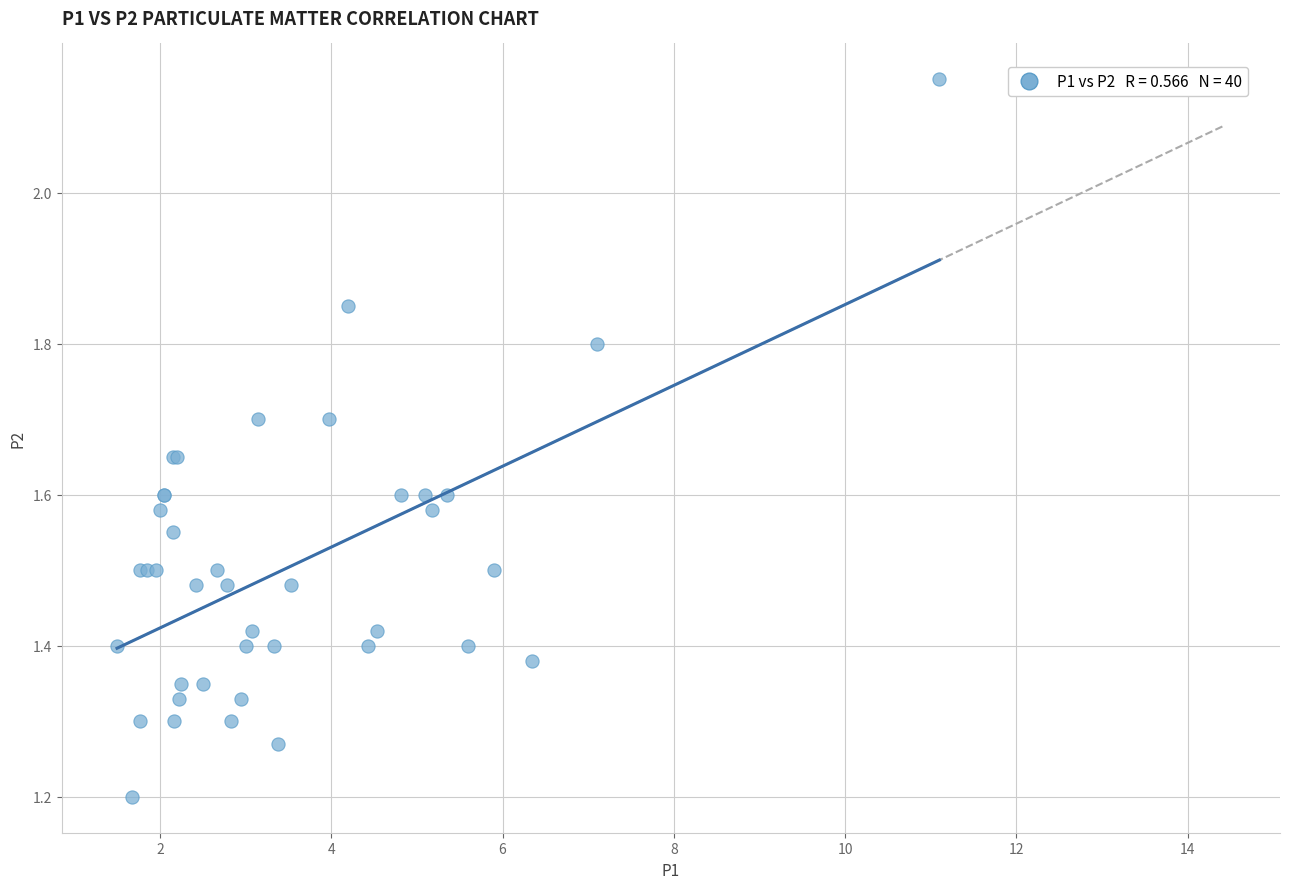

What Y value in the scatter plot is closest to 1?

1.2